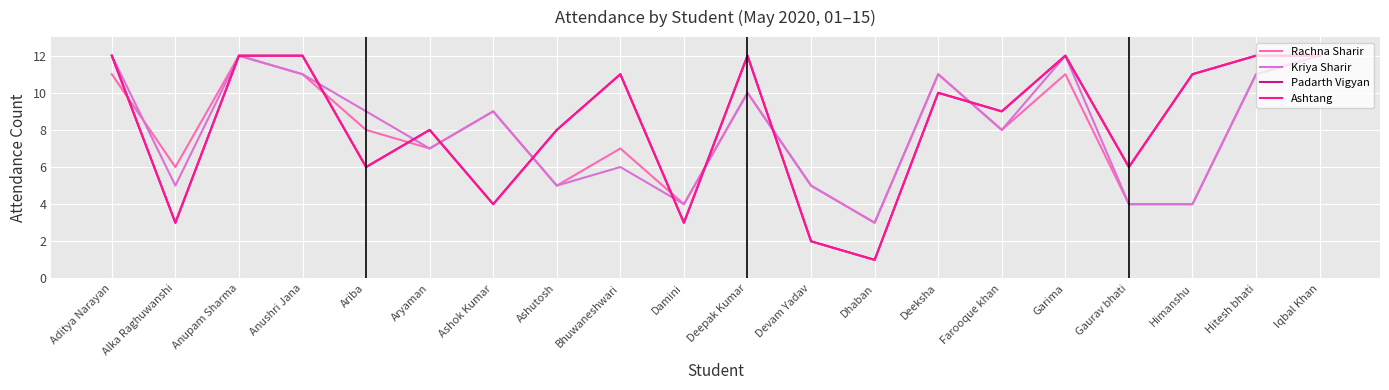

Is it true that Rachna Sharir equals 7 at Devam Yadav?

False